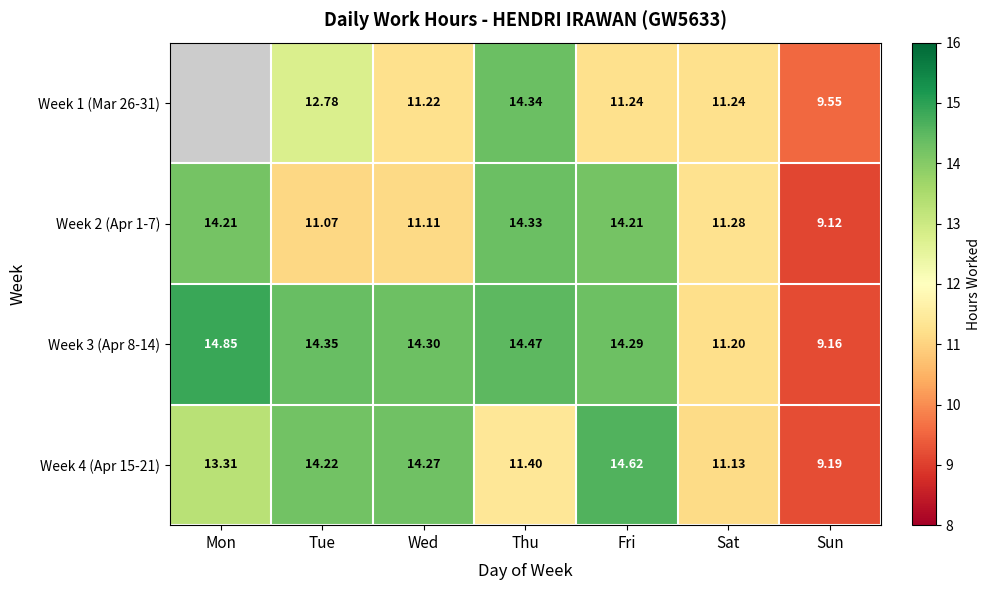

At which category is the sum across all series the highest?

Thu